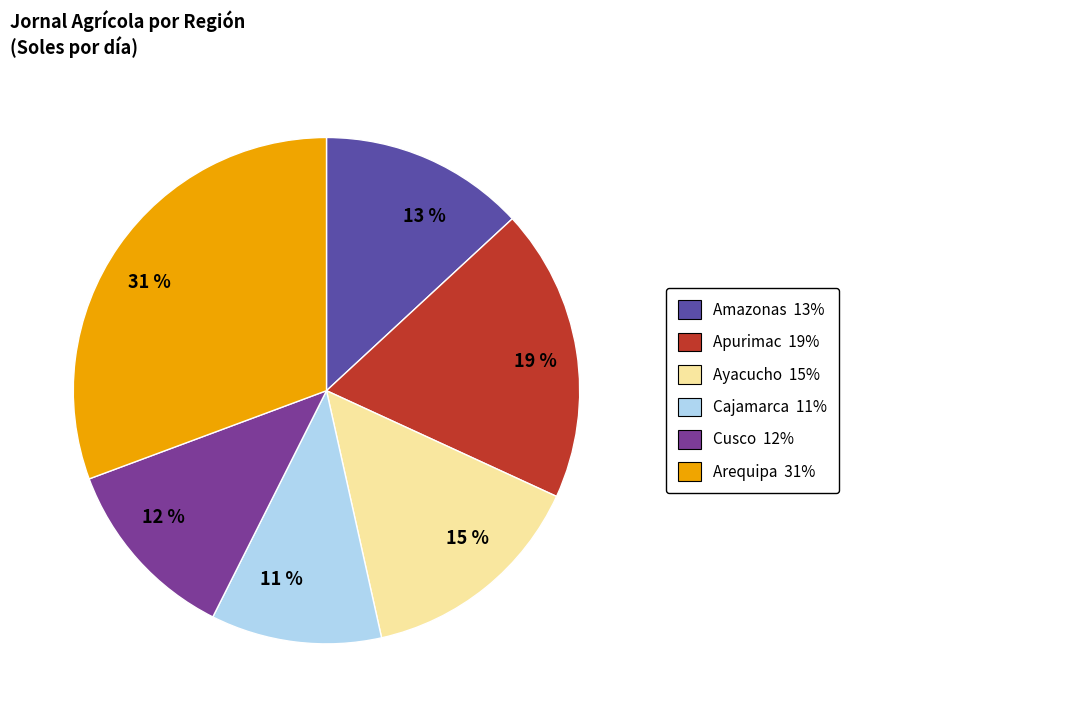

To the nearest percent, what is the average slice percentage?

17%